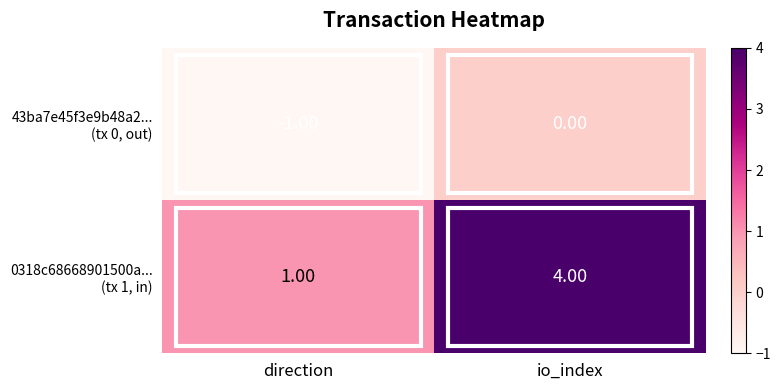

At which category does the chart reach its peak across all series?

io_index